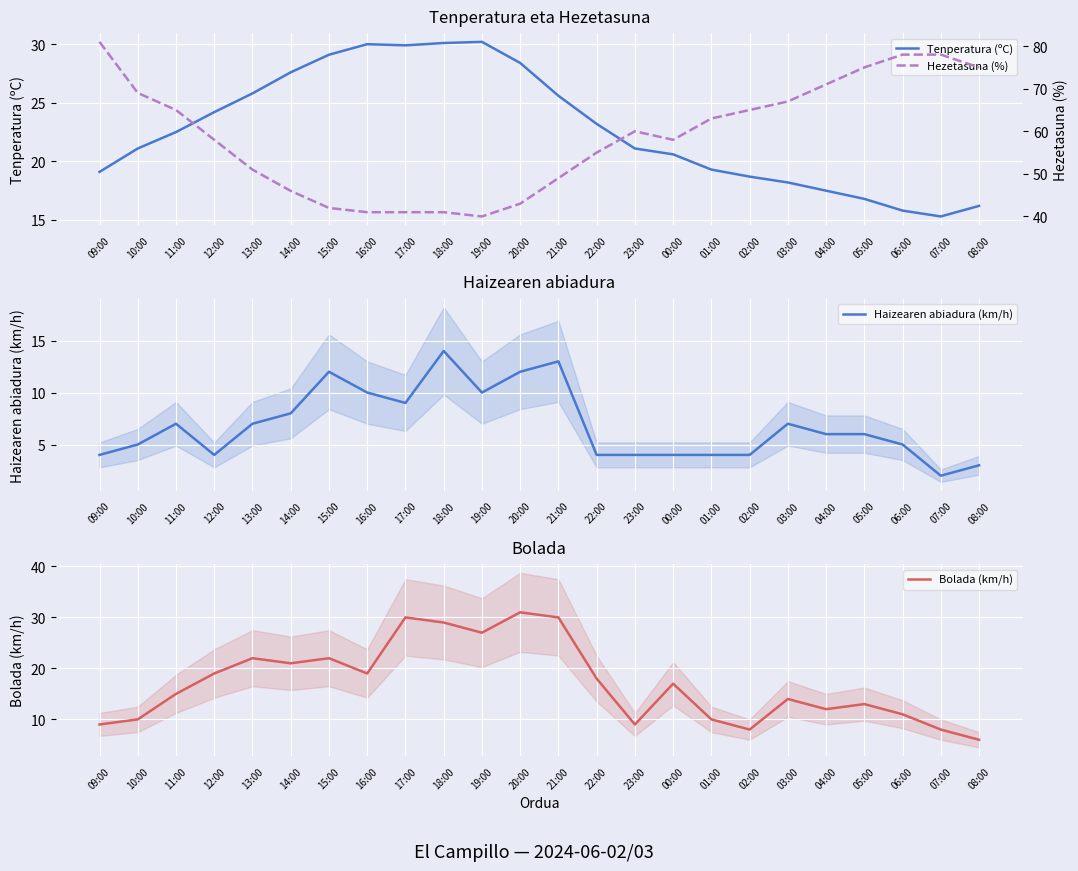

What is the difference between the second highest and minimum values in the Haizearen abiadura (km/h) series?

11